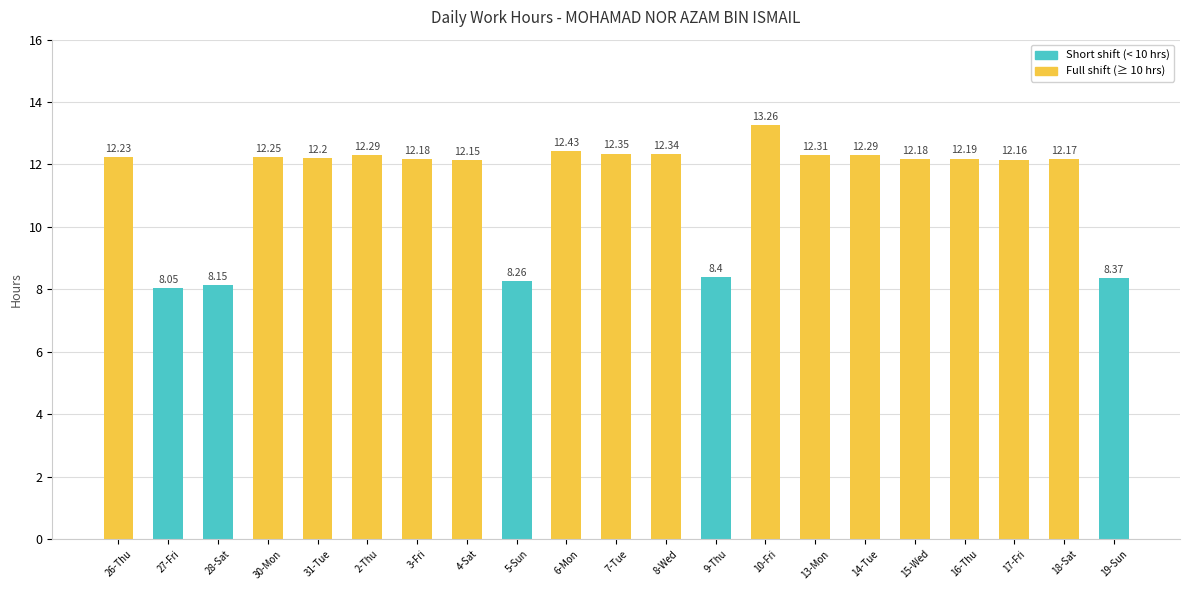

How many values exceed 12?

16